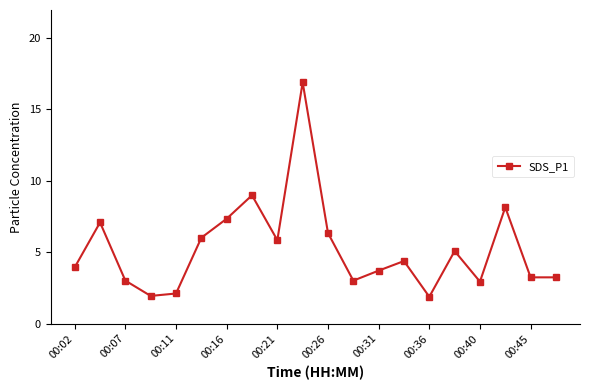

Does the chart have visible grid lines?

No